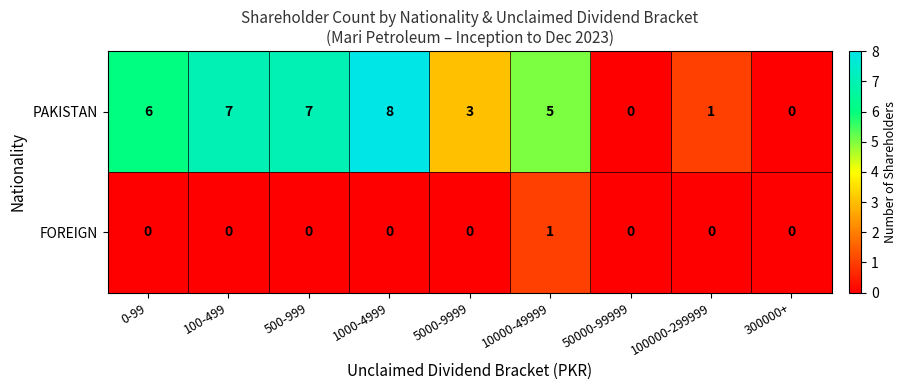

How many PAKISTAN values are between 1 and 7?

6